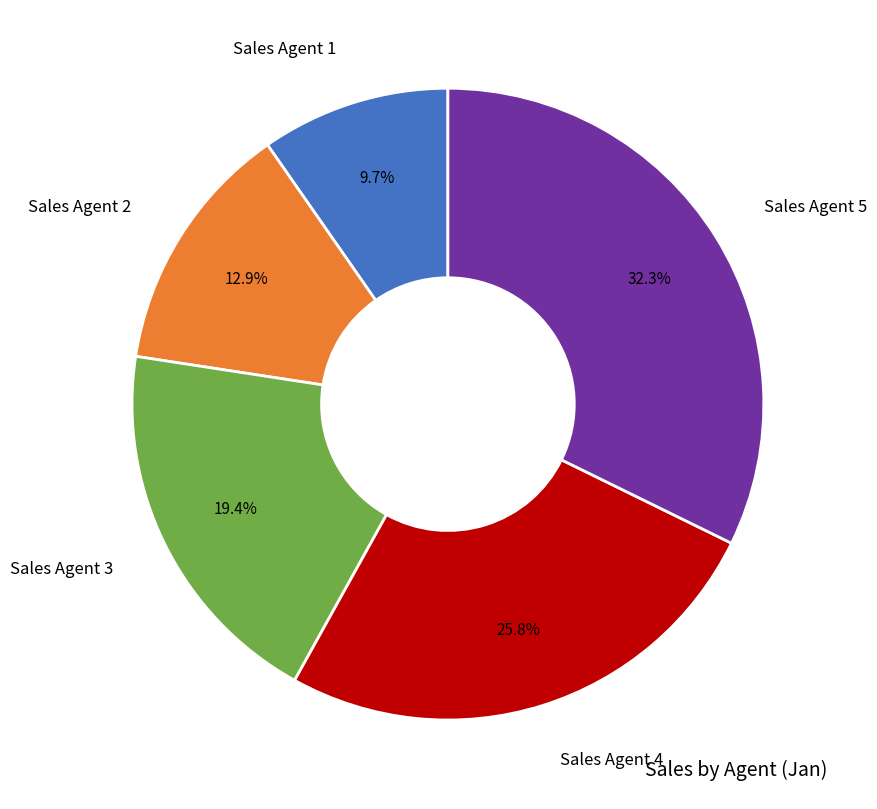

Does any single category account for the majority?

No